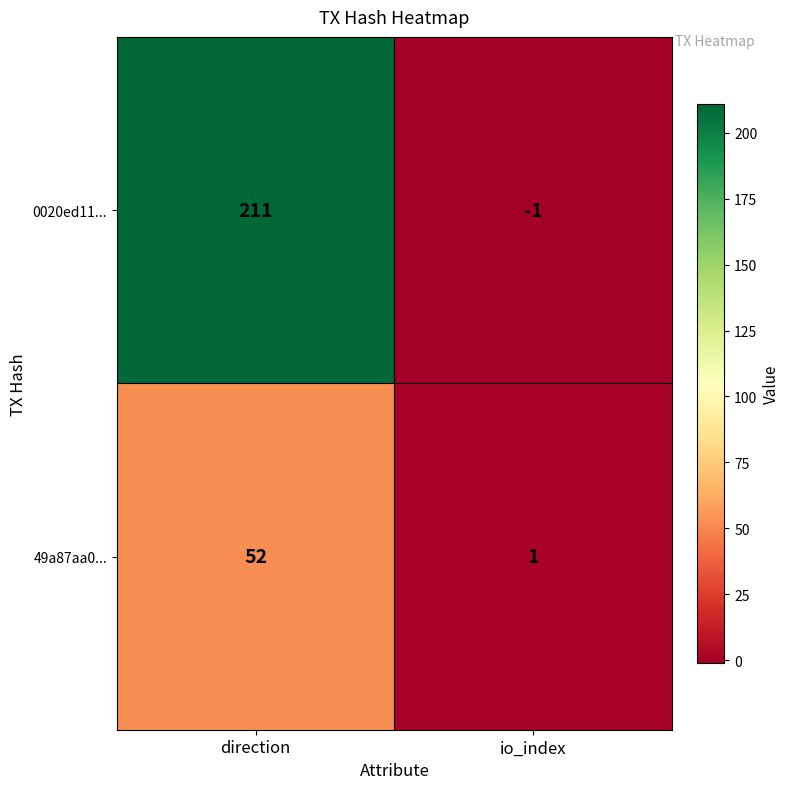

What is the difference between the 0020ed11... values at direction and io_index?

212